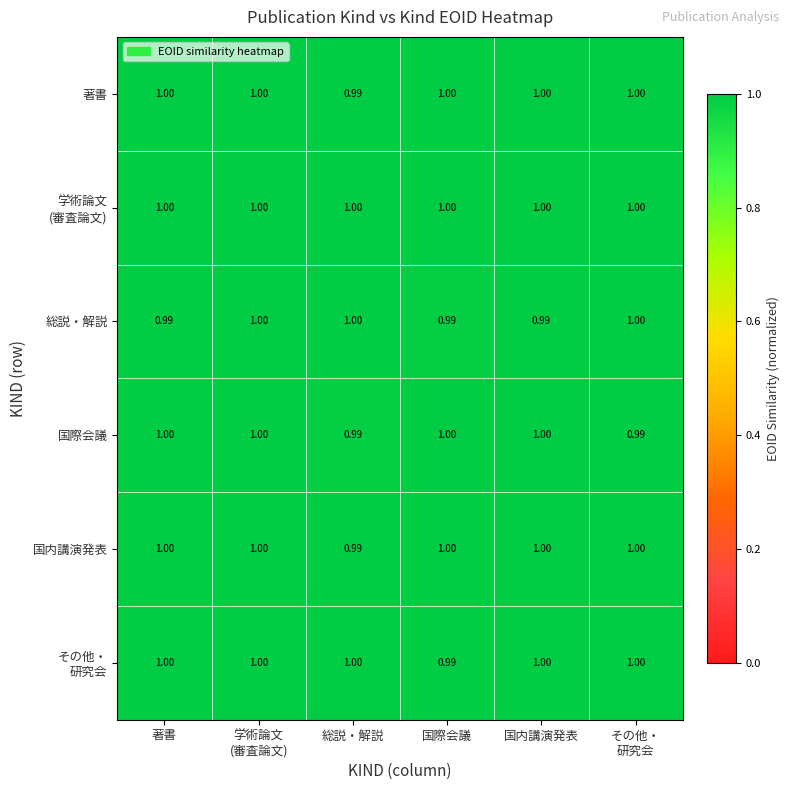

Where is 著書 nearest to the value 0?

総説・解説